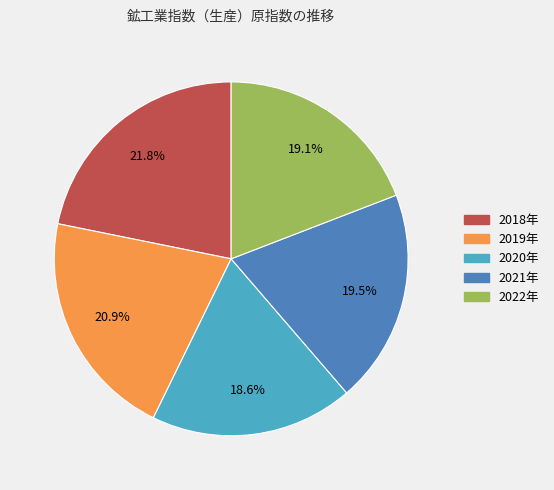

What is the smallest slice in the pie chart?

2020年